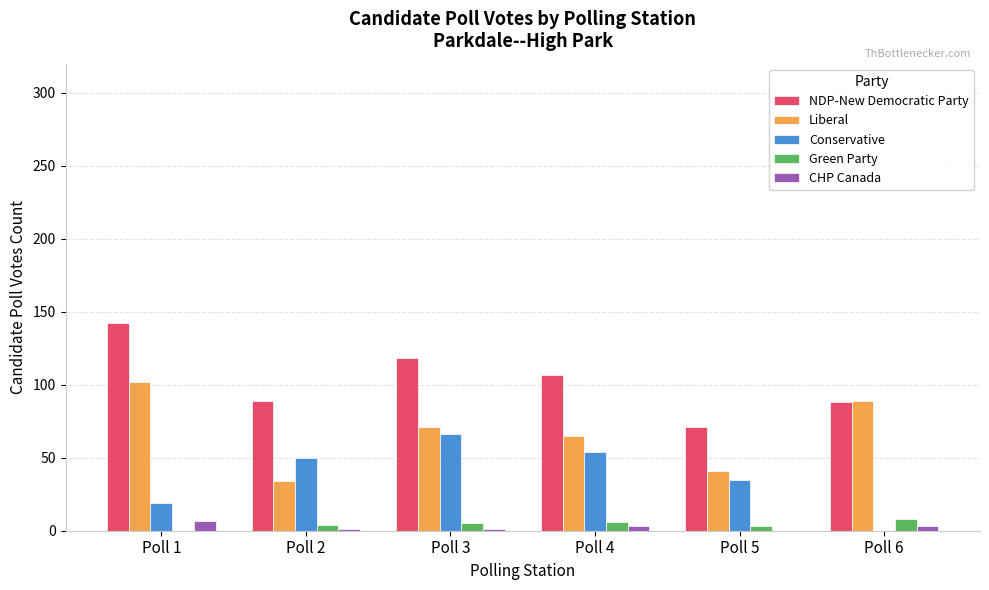

Which series has the largest total across all categories?

NDP-New Democratic Party